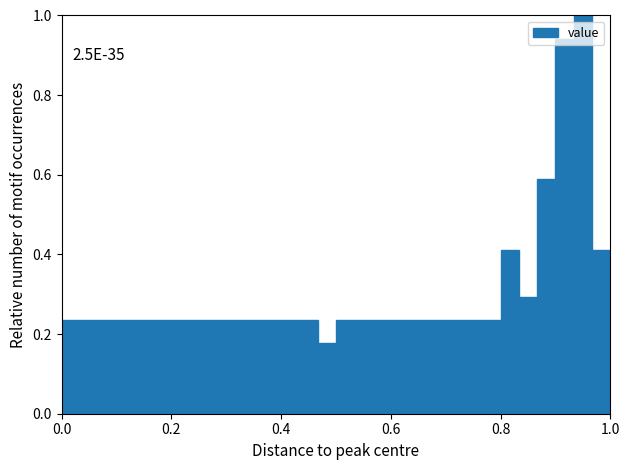

Around what value on the x-axis is the tallest bar? Give the approximate position of its centre, as read against the axis.

0.96